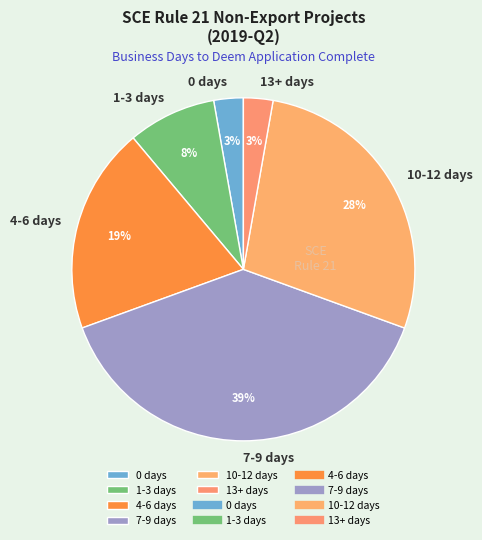

The 1-3 days slice represents 8% of the pie. True or false?

True